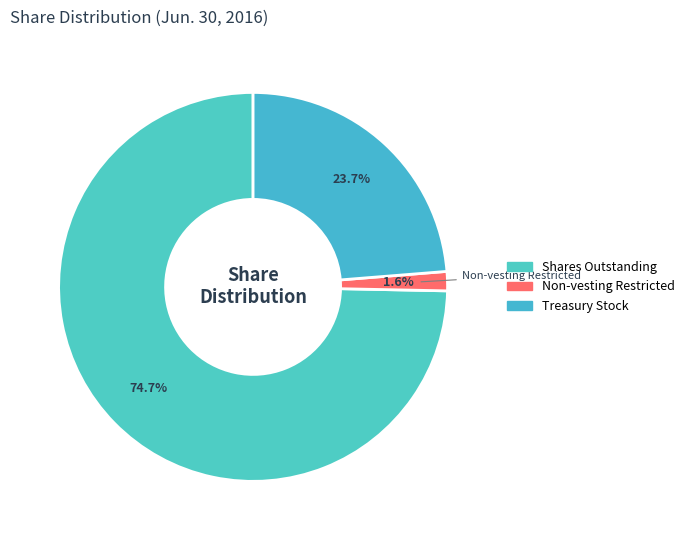

How many segments does this pie chart have?

3